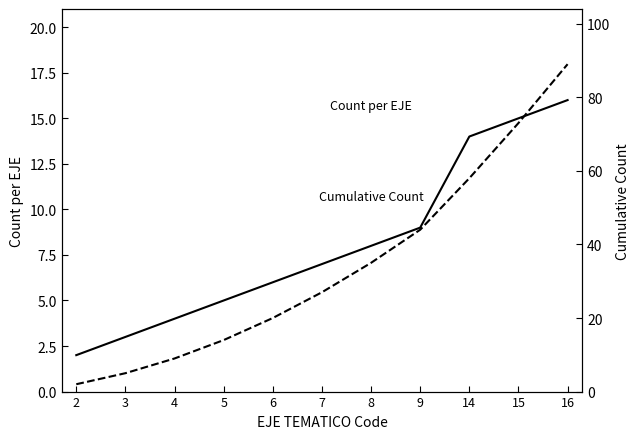

What is the total value across all series at 15?

88